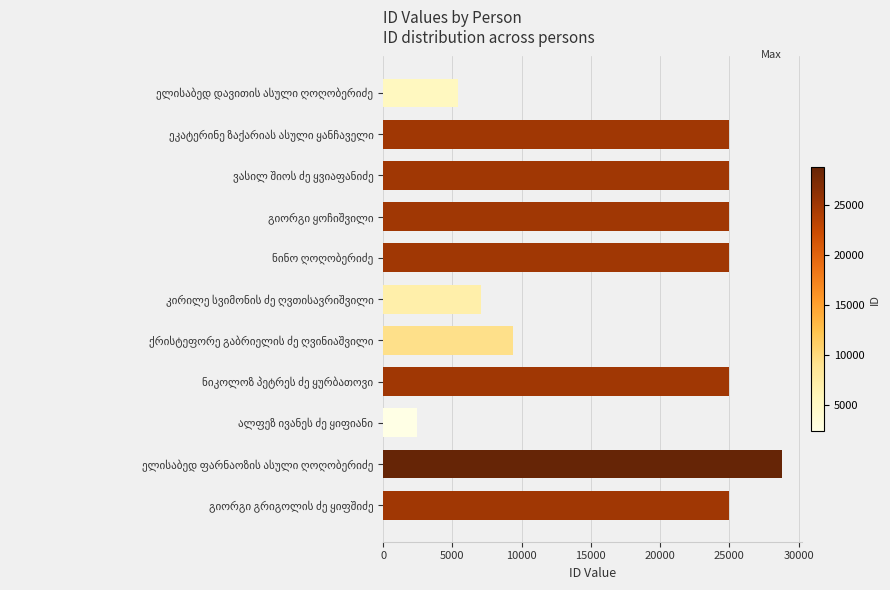

What is the smallest value displayed?

2407